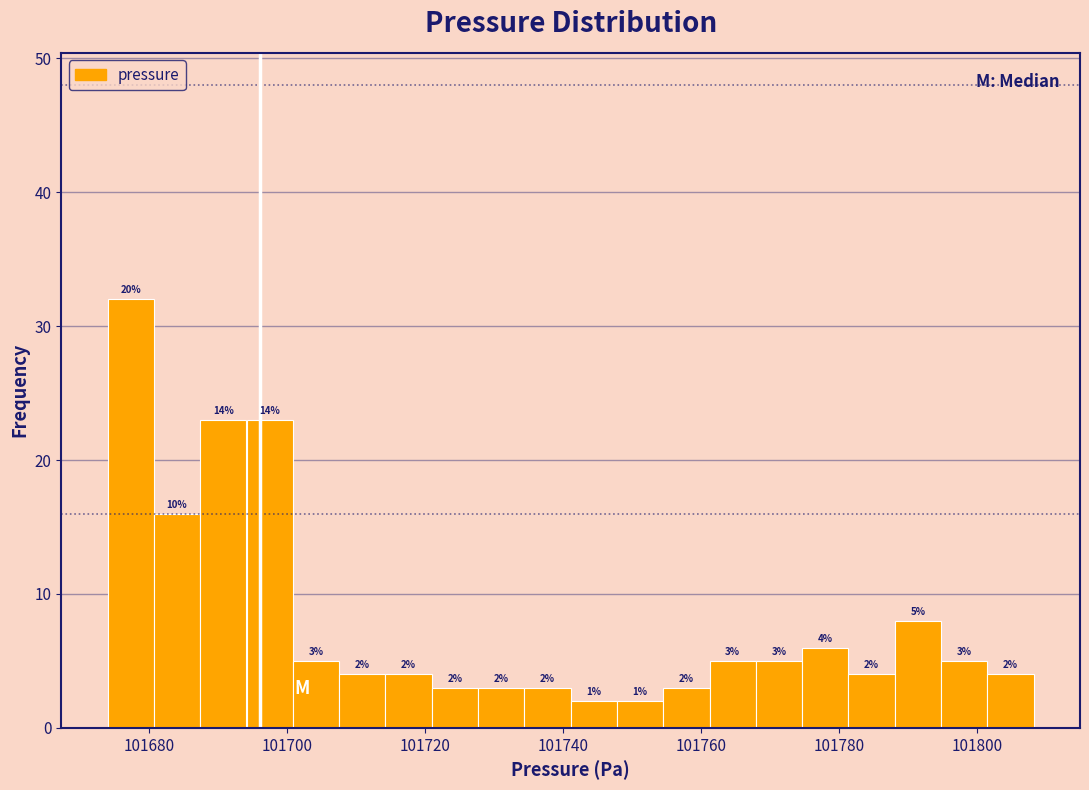

Read against the x-axis, roughly where is the centre of the tallest bar?

101678